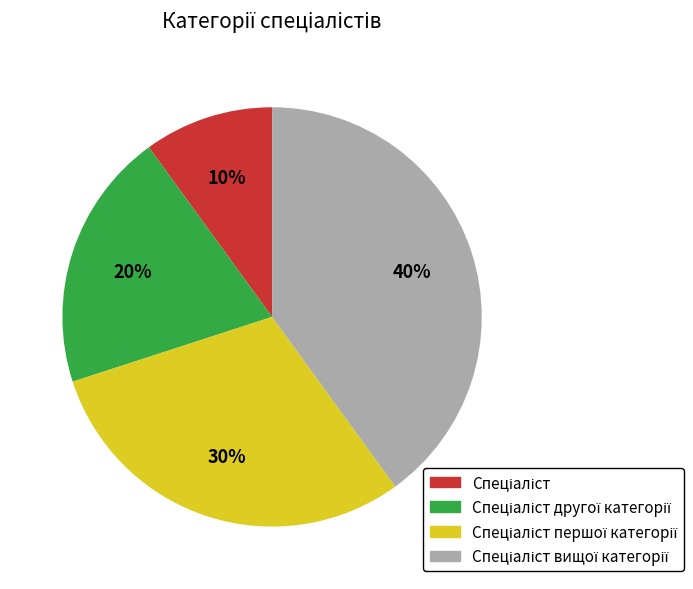

Count the number of slices in the pie.

4